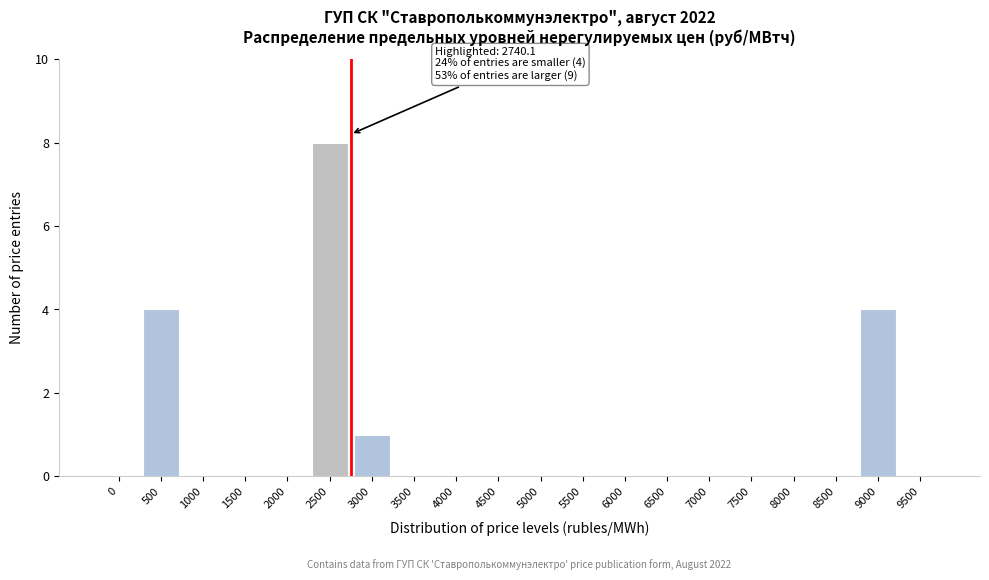

Reading left to right, extract all data points from this chart.

0=0	500=4	1000=0	1500=0	2000=0	2500=8	3000=1	3500=0	4000=0	4500=0	5000=0	5500=0	6000=0	6500=0	7000=0	7500=0	8000=0	8500=0	9000=4	9500=0